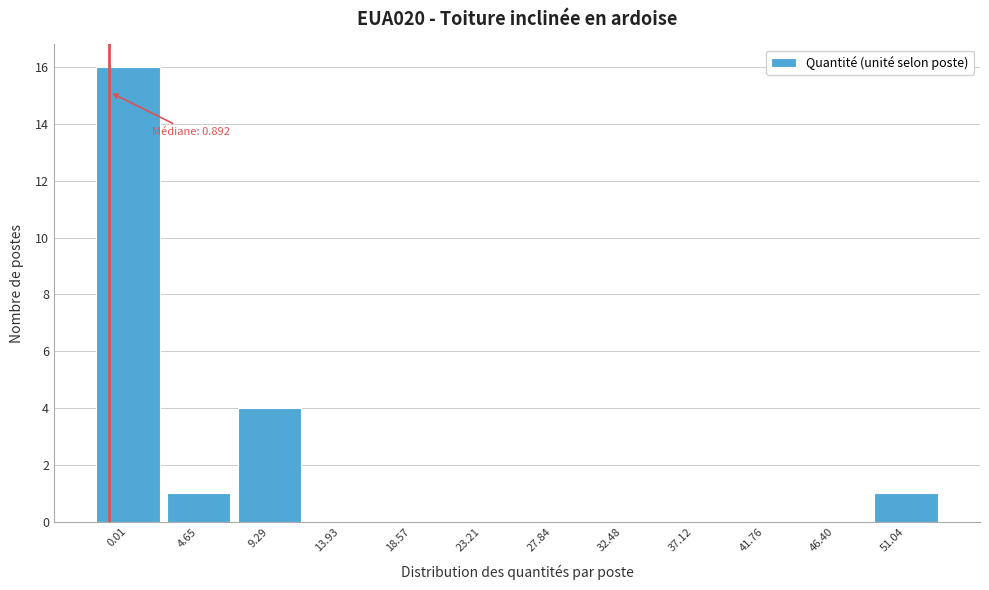

Reading left to right, list all the values displayed in this chart.

0.01=16	4.65=1	9.29=4	13.93=0	18.57=0	23.21=0	27.84=0	32.48=0	37.12=0	41.76=0	46.40=0	51.04=1